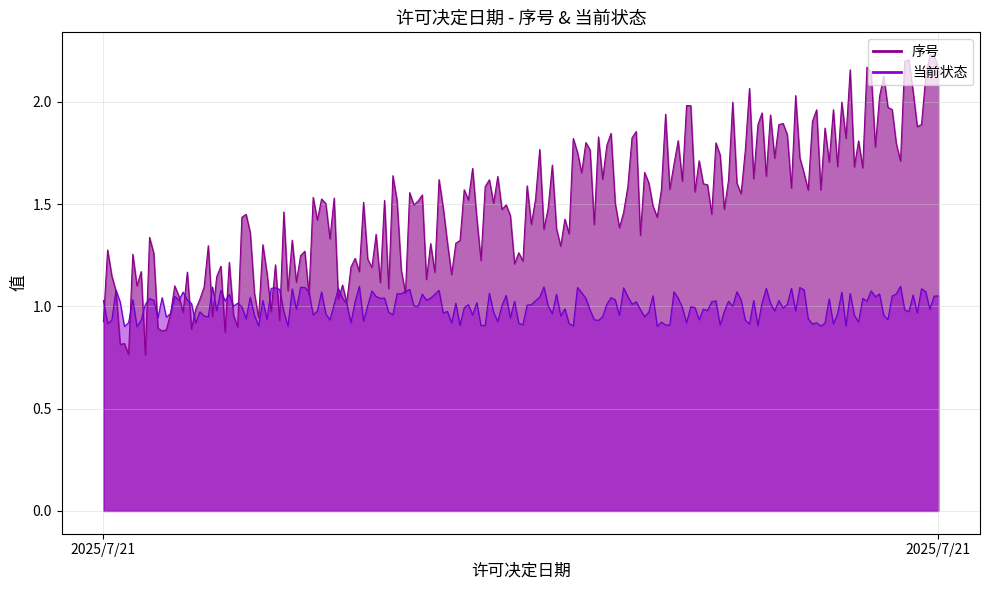

The value of 当前状态 at 2025/7/21 is 0. True or false?

False